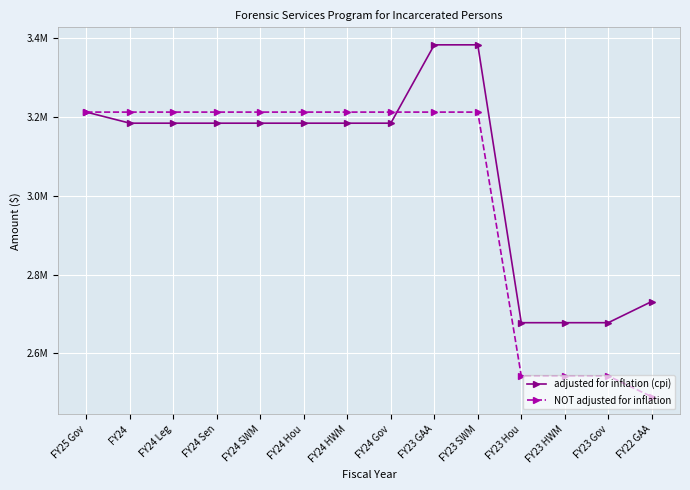

Does the chart have visible grid lines?

Yes